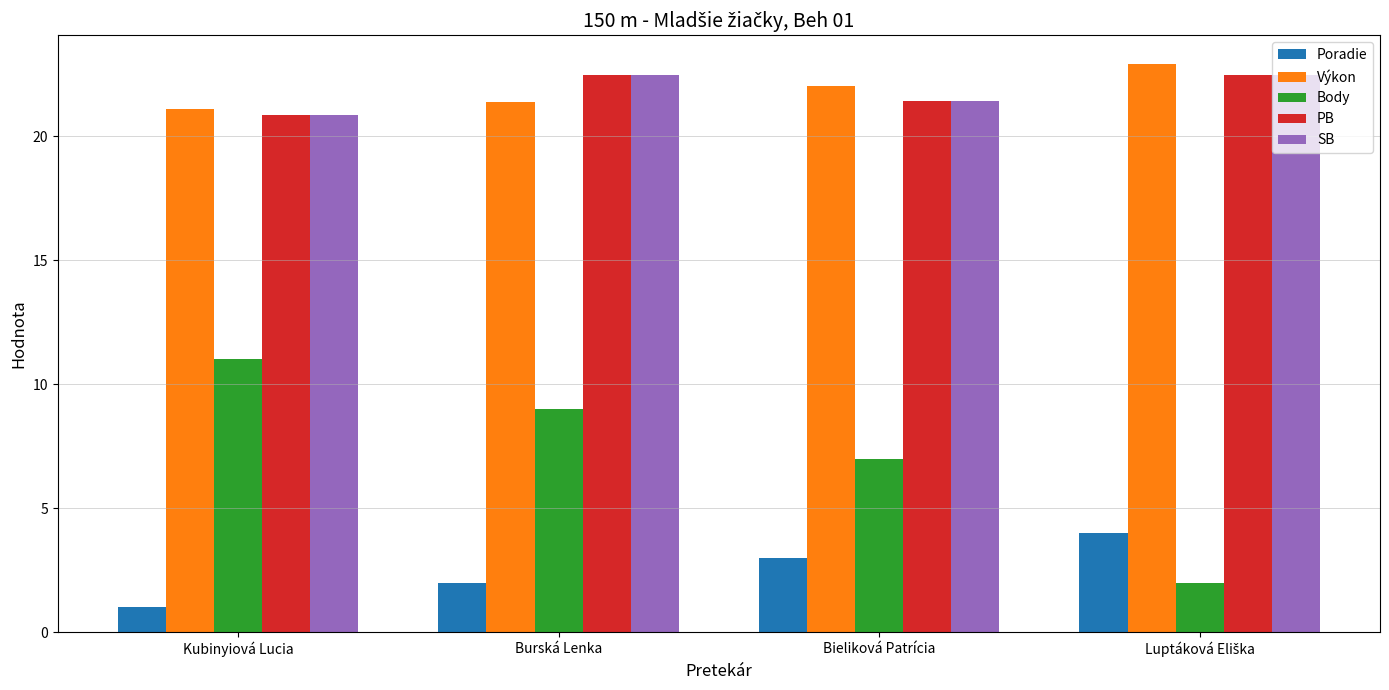

How many values in the Body series are below 9?

2